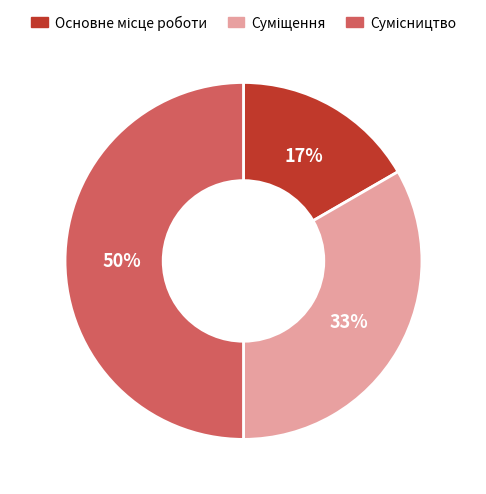

To the nearest percent, what is the difference between the largest and smallest slice percentages?

33%